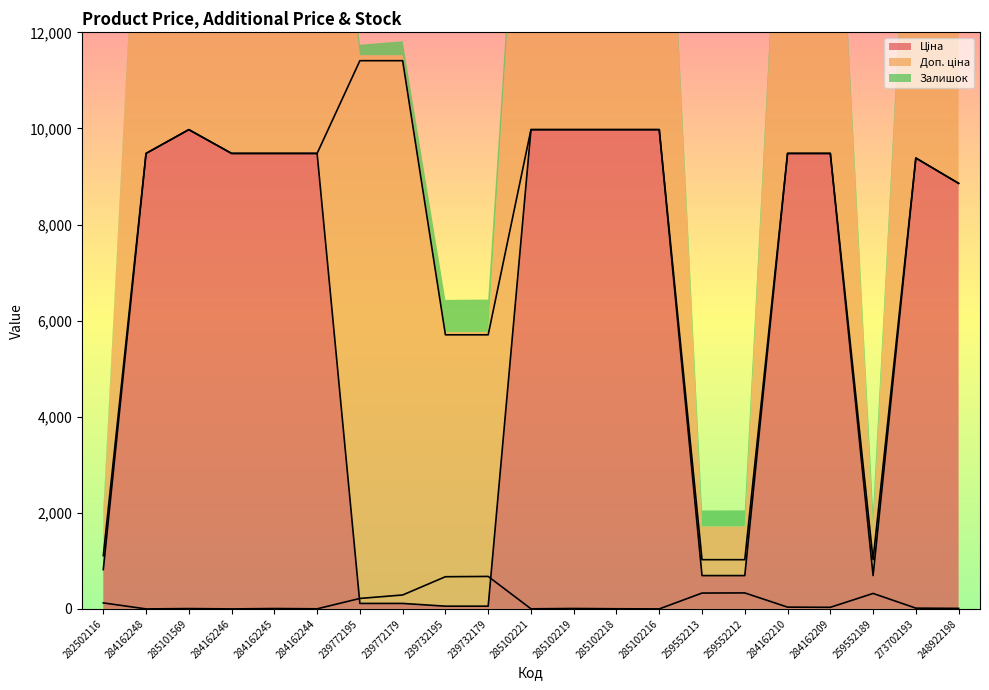

How many interior local valleys does the Залишок series have?

6